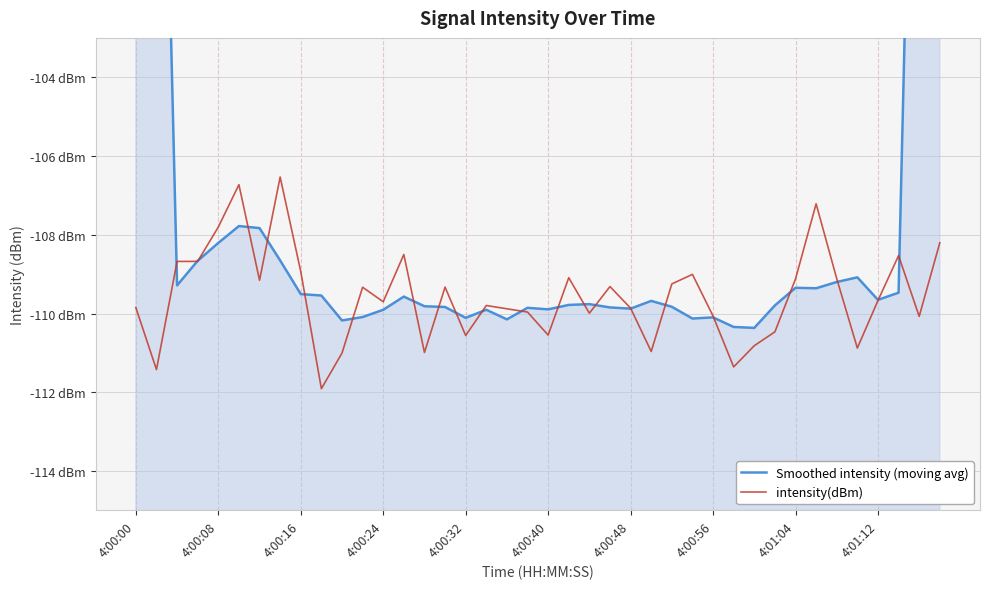

Which has a higher value, 4:01:12 or 38?

38